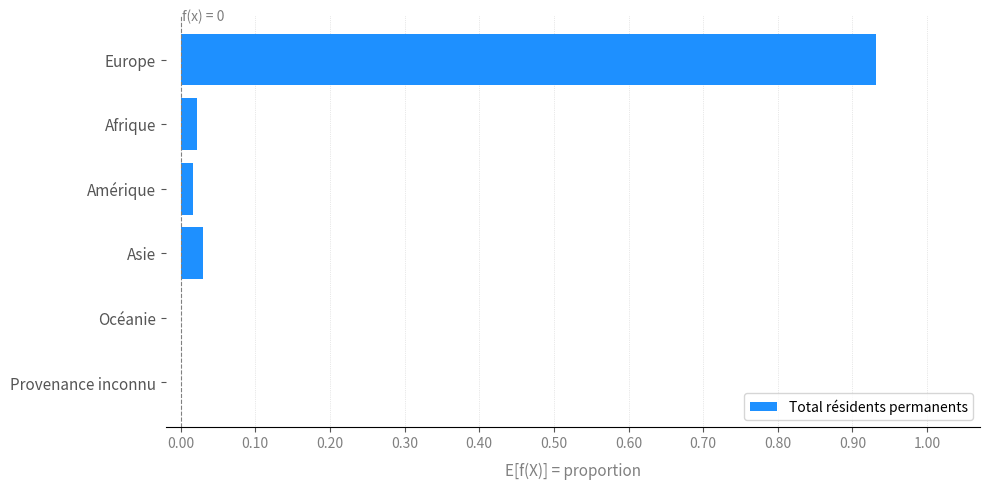

Which label corresponds to the largest value in the chart?

Europe